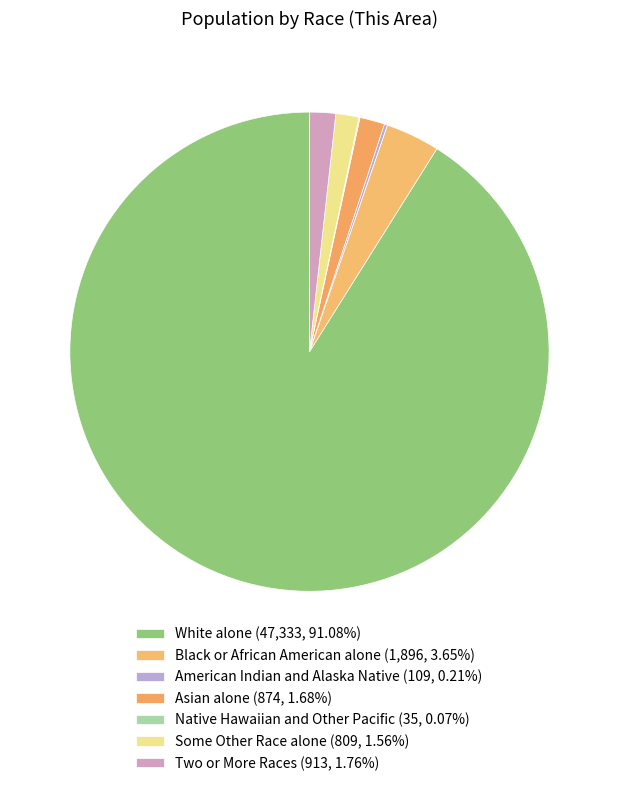

Approximately how many times larger is the value at American Indian and Alaska Native compared to Two or More Races?

0.1